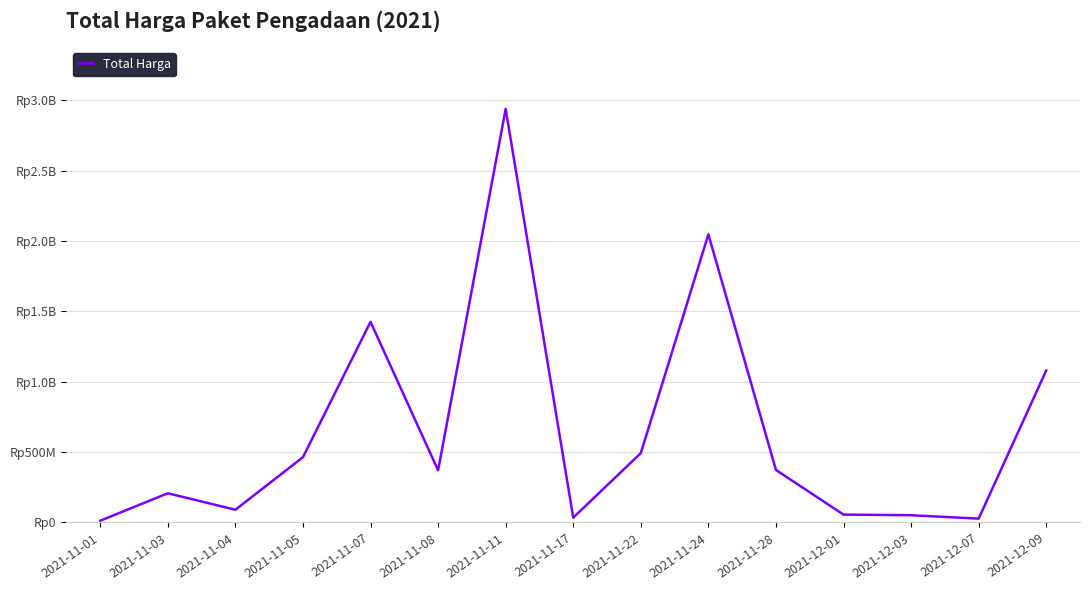

Does the chart have visible grid lines?

Yes